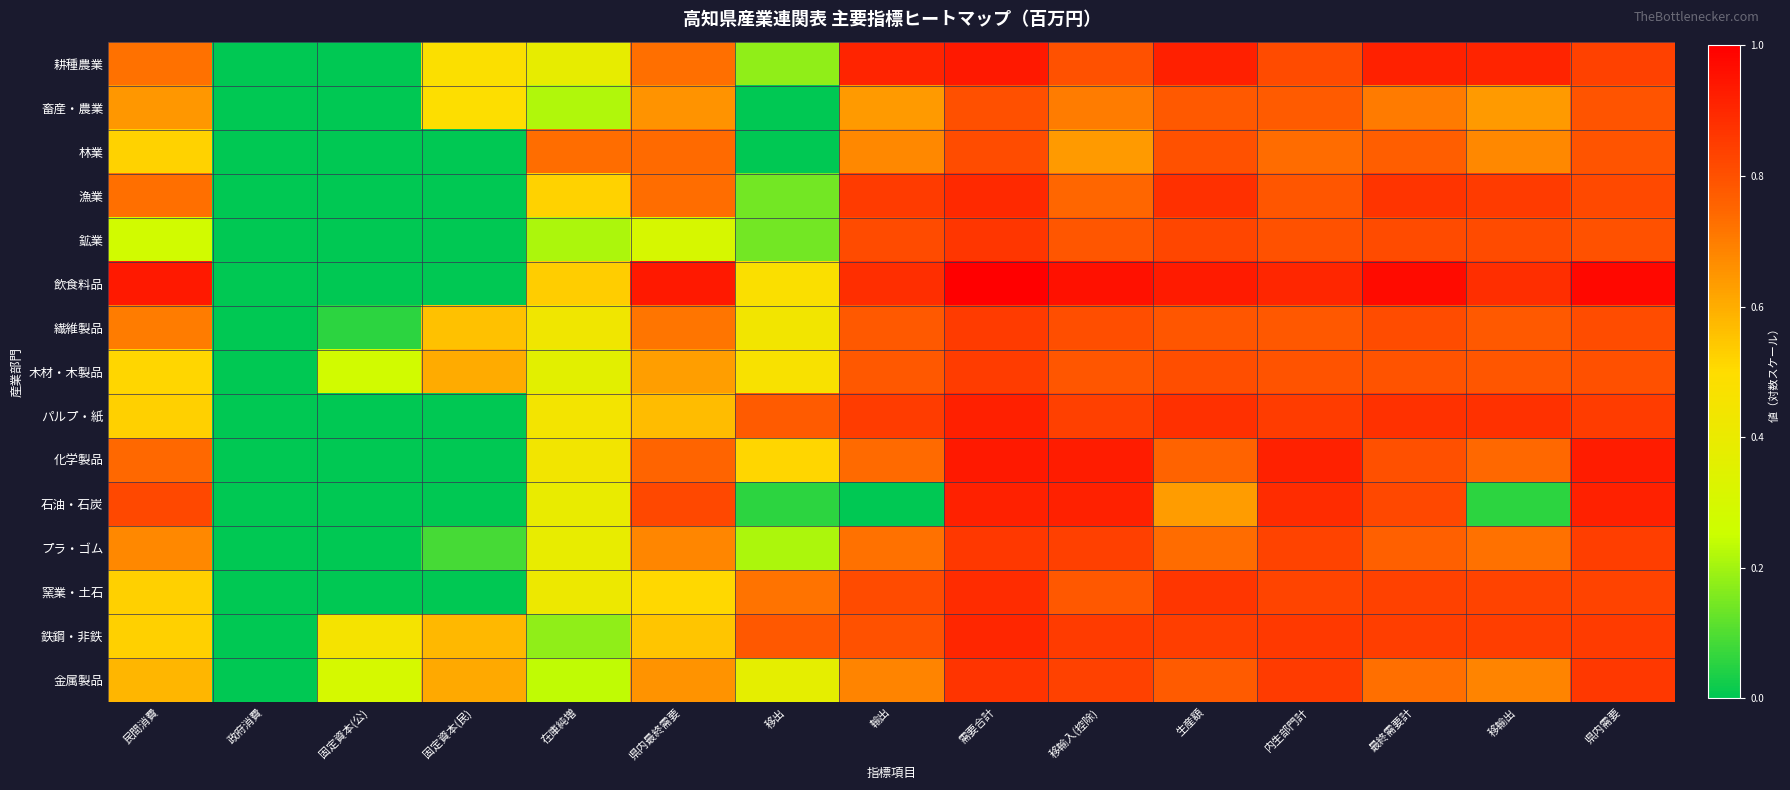

At how many categories does at least one series exceed 0?

14